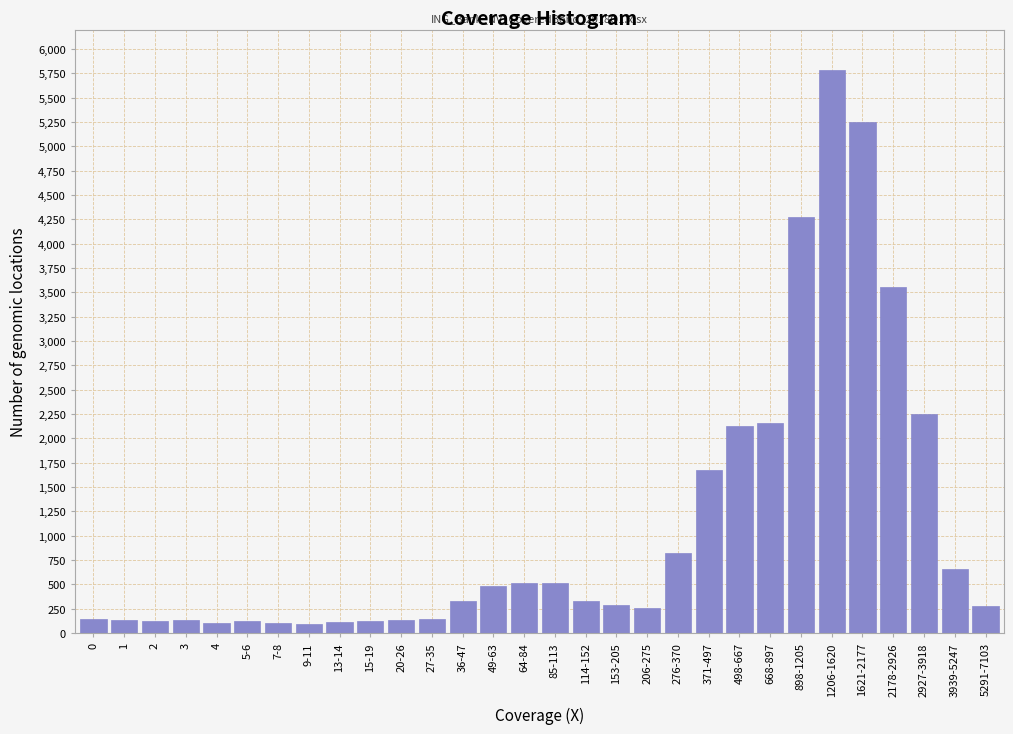

Which category has the highest value across all series?

1206-1620